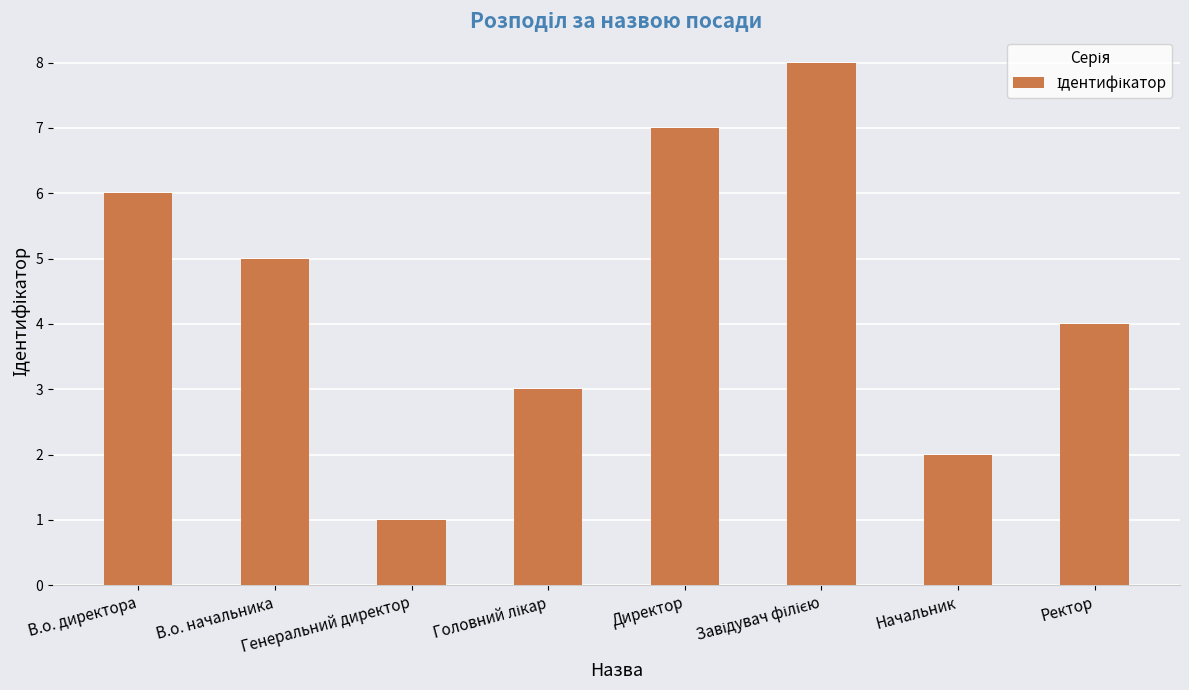

What position from the left is Ректор?

8